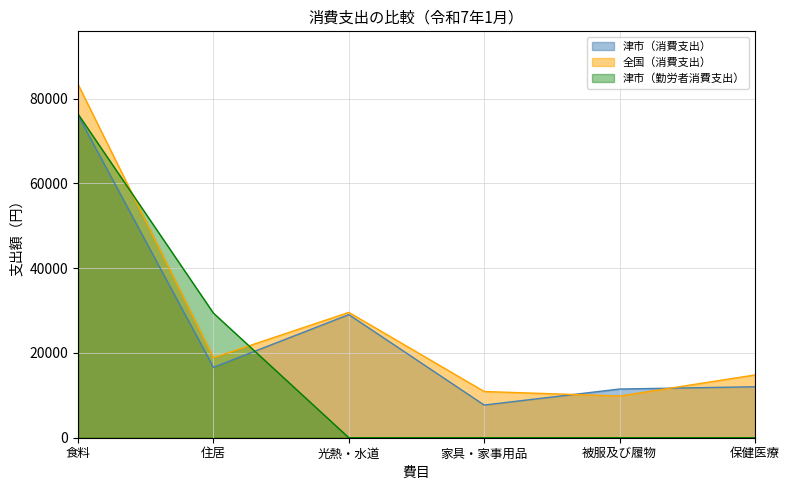

Which label corresponds to the smallest value in the chart?

光熱・水道